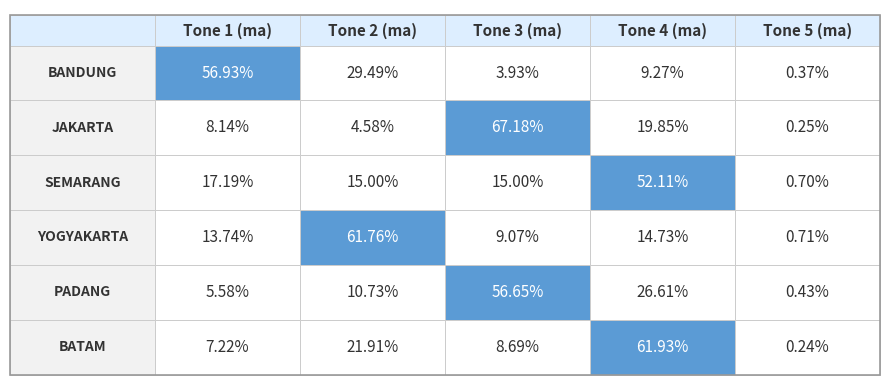

True or false: BATAM has a value of 8.7 at 2.

True